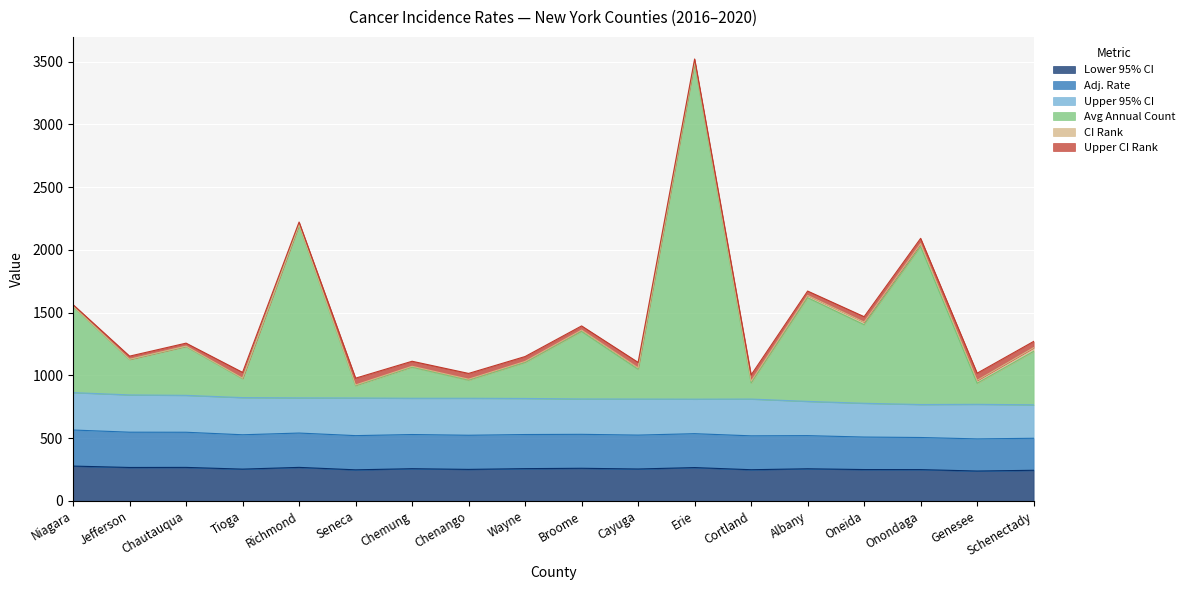

How many lines are shown in the chart?

6